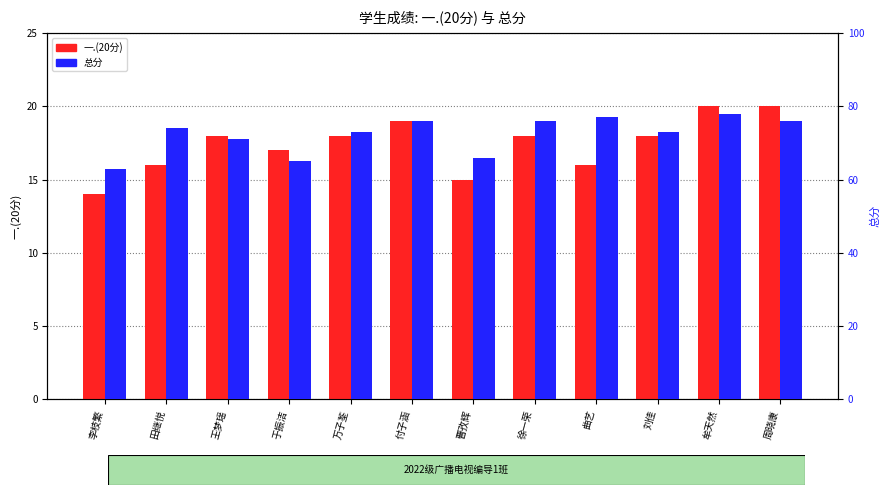

What is the minimum value for 总分?

63